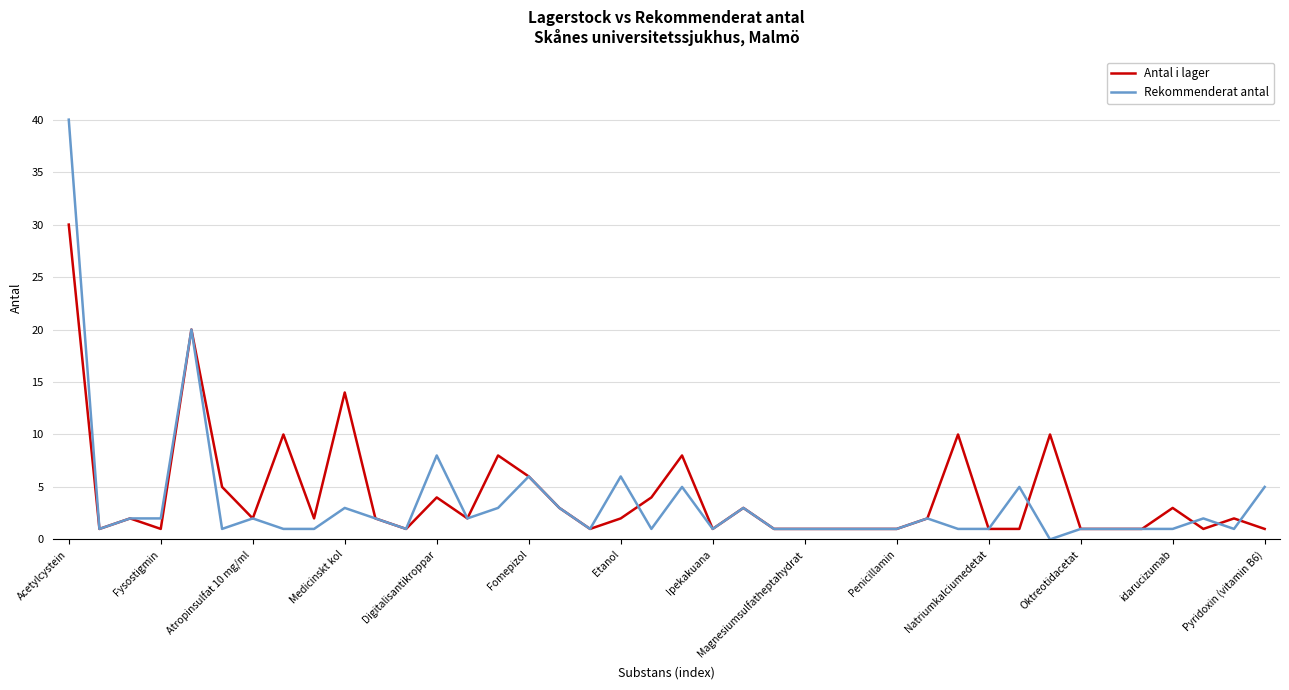

What are all the series names shown in the legend?

Antal i lager, Rekommenderat antal